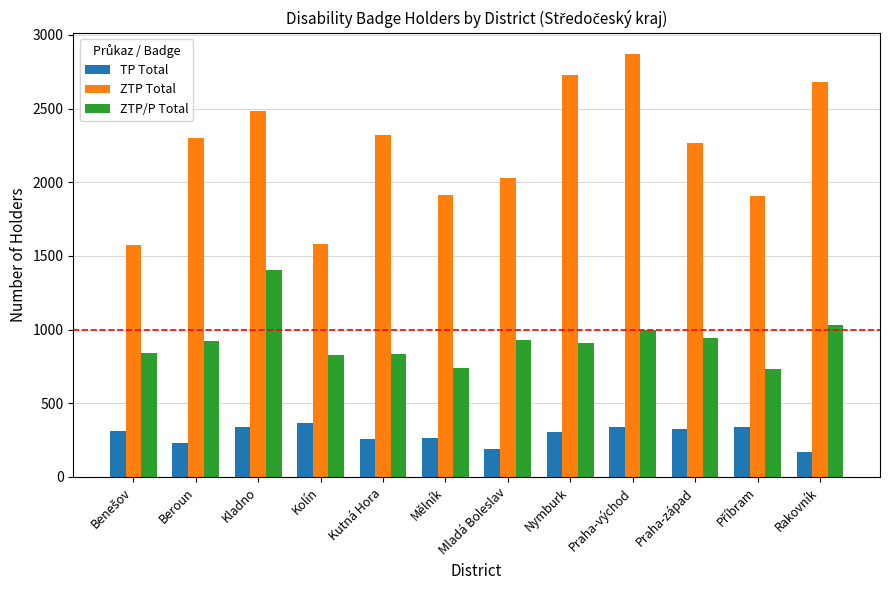

What is the minimum value for ZTP/P Total?

733